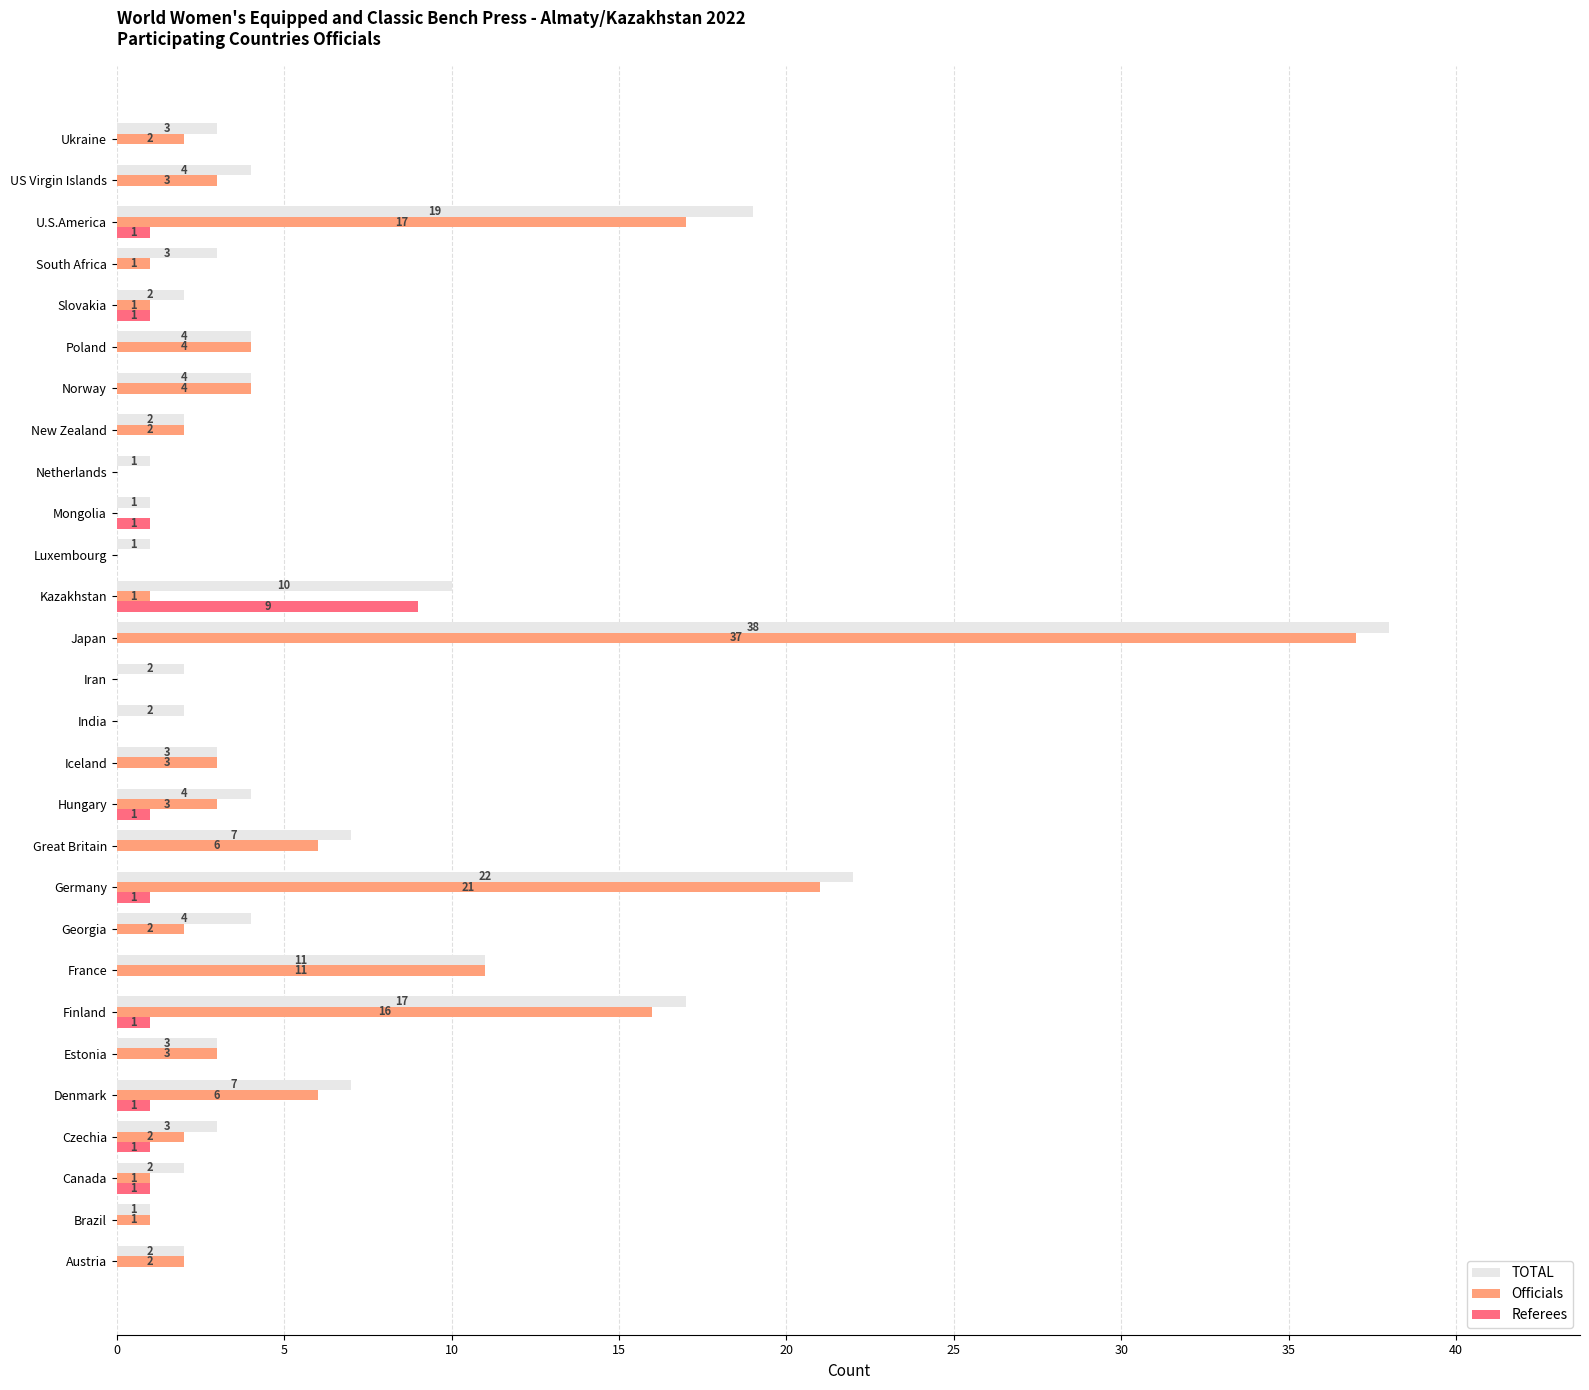

At which label does Officials reach its peak?

Japan